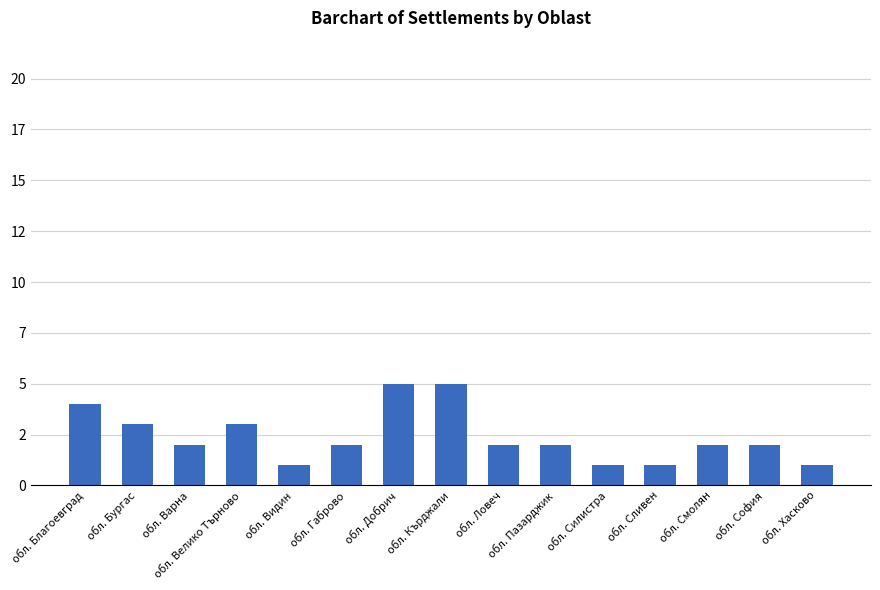

Is it true that the value at обл. Габрово is 2?

True